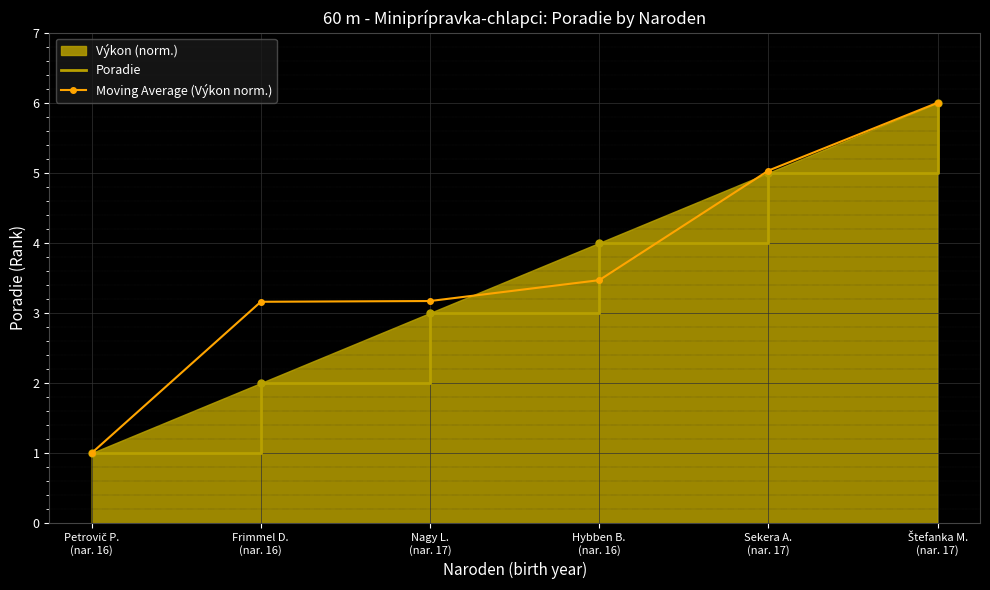

What is the difference between the maximum and second lowest values in the Moving Average (Výkon norm.) series?

2.8